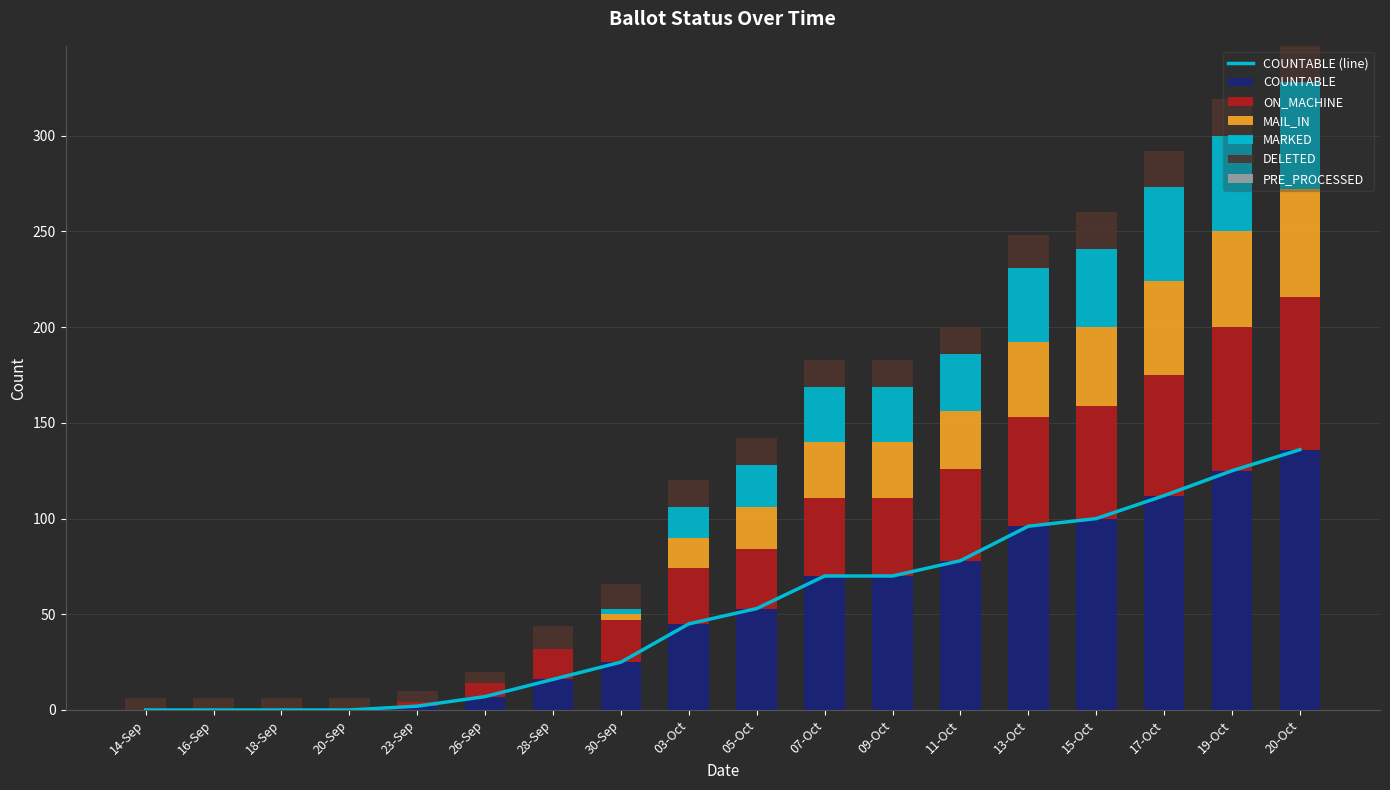

Is it true that MARKED equals 30 at 17-Oct?

False